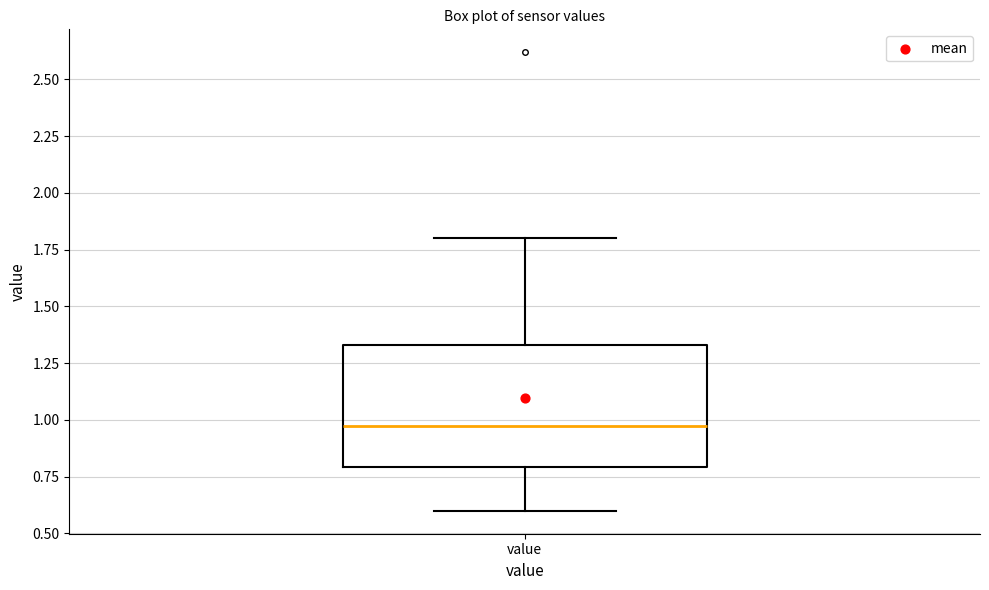

Transcribe this box plot: give where the median line is, the range the box spans, and where the two whiskers end, as read against the y-axis. The values are not printed on the chart, so give them approximately, as read against the axis.

median 1.00, box 0.80 to 1.35, whiskers 0.60 to 1.80